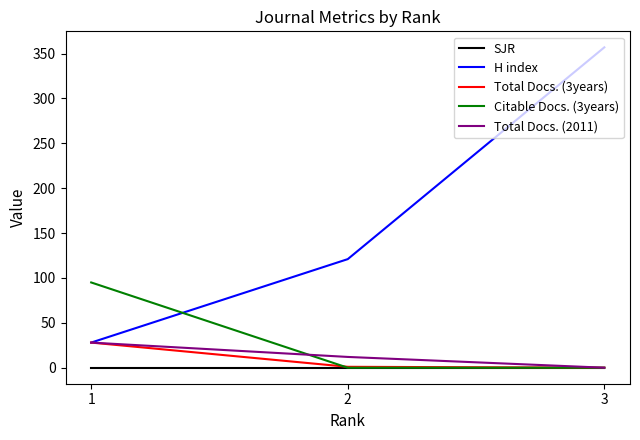

At which category is the sum across all series the highest?

3